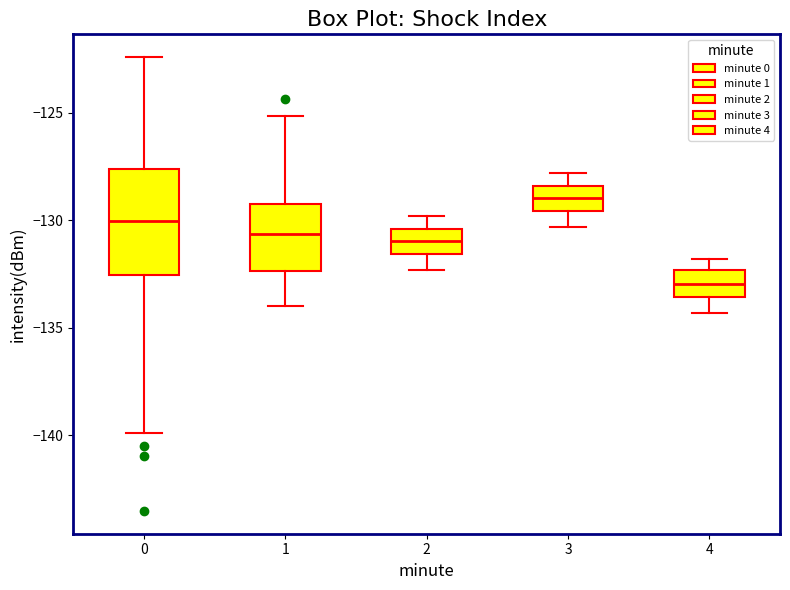

Which box's median line is the highest?

3